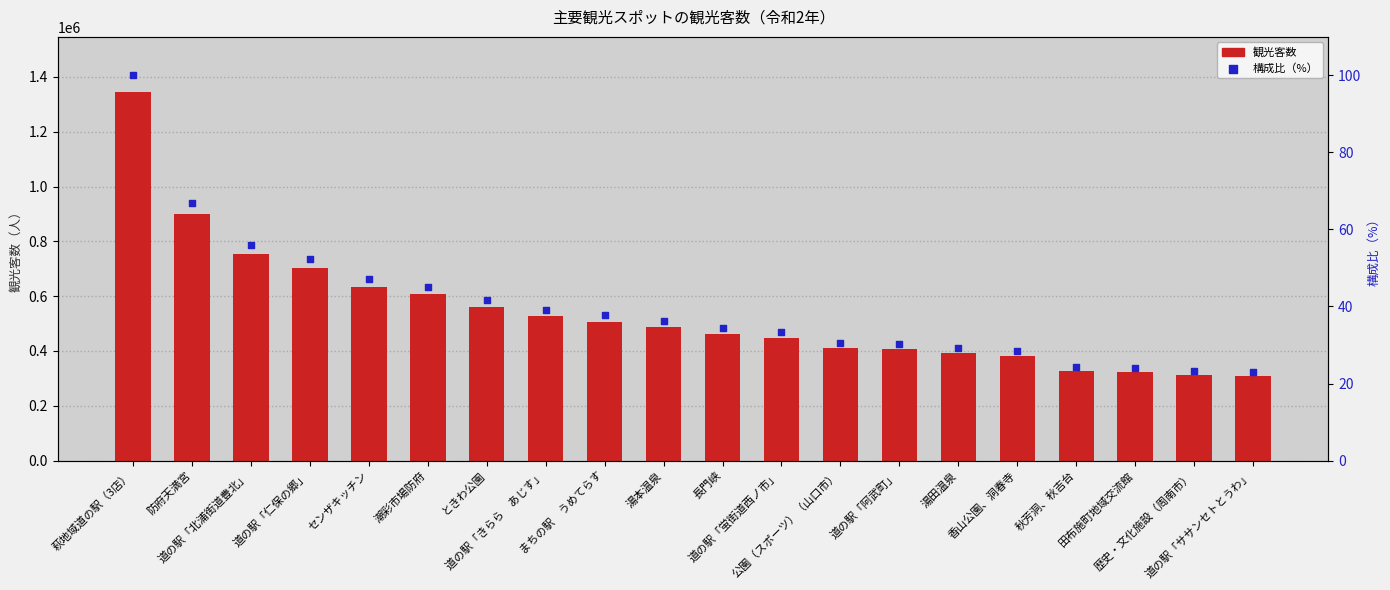

Which series reaches the minimum Y coordinate?

構成比（%）